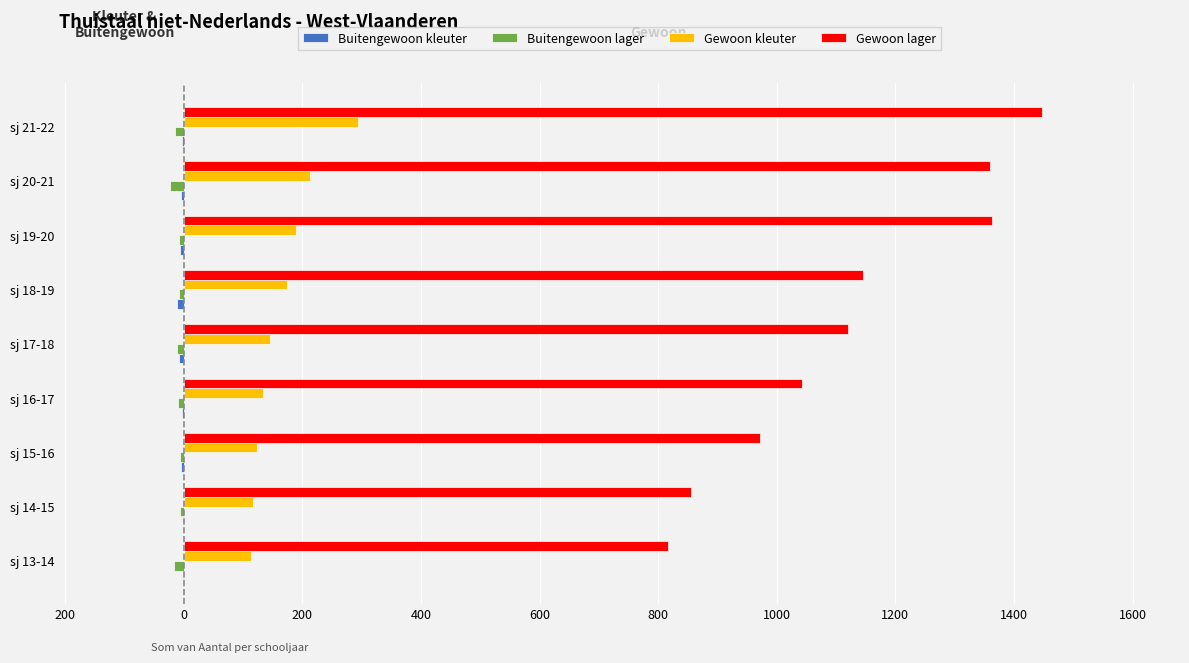

How many bars are there in total?

36